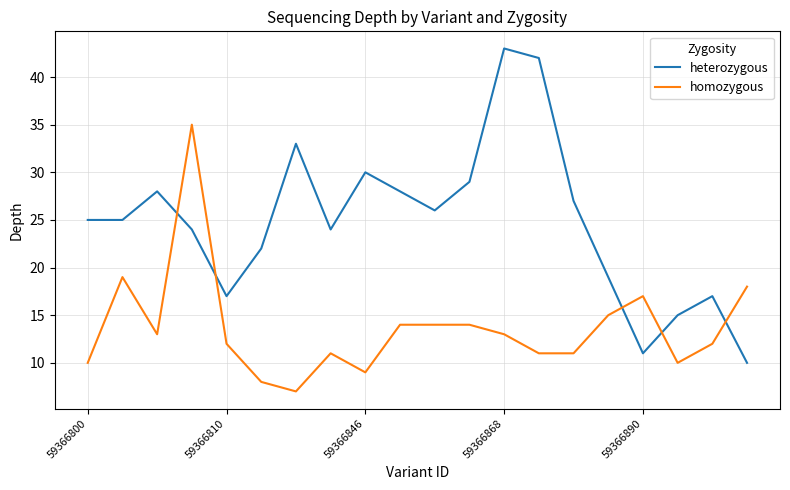

List the series in order of their peak value, highest first.

heterozygous, homozygous